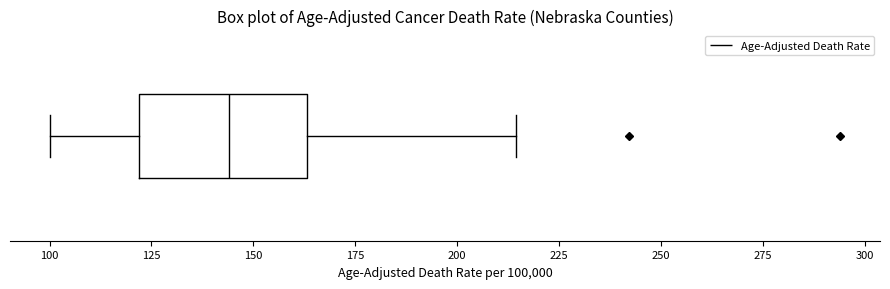

Where is the right edge of the box on the x-axis? The values are not printed on the chart, so give them approximately, as read against the axis.

165